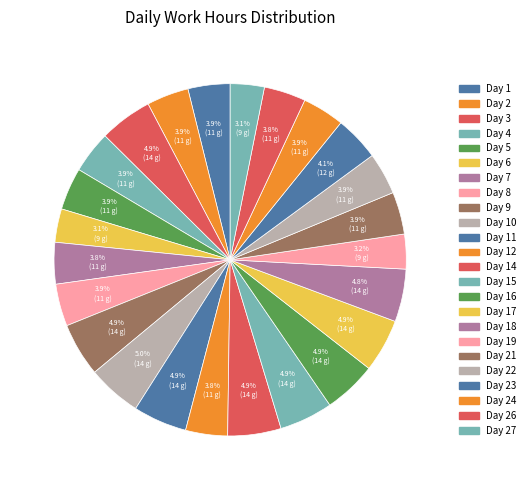

Is there any slice that represents more than half of the pie?

No